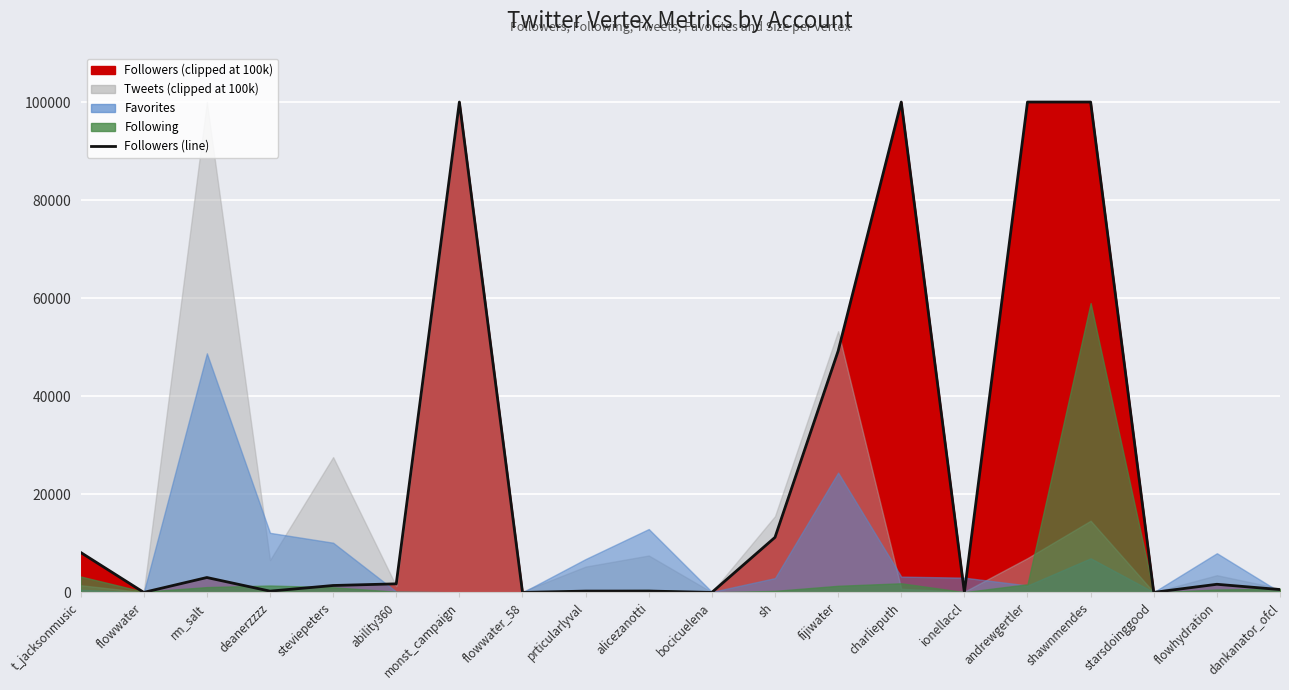

Is it true that the value at ionellaccl is 6?

False